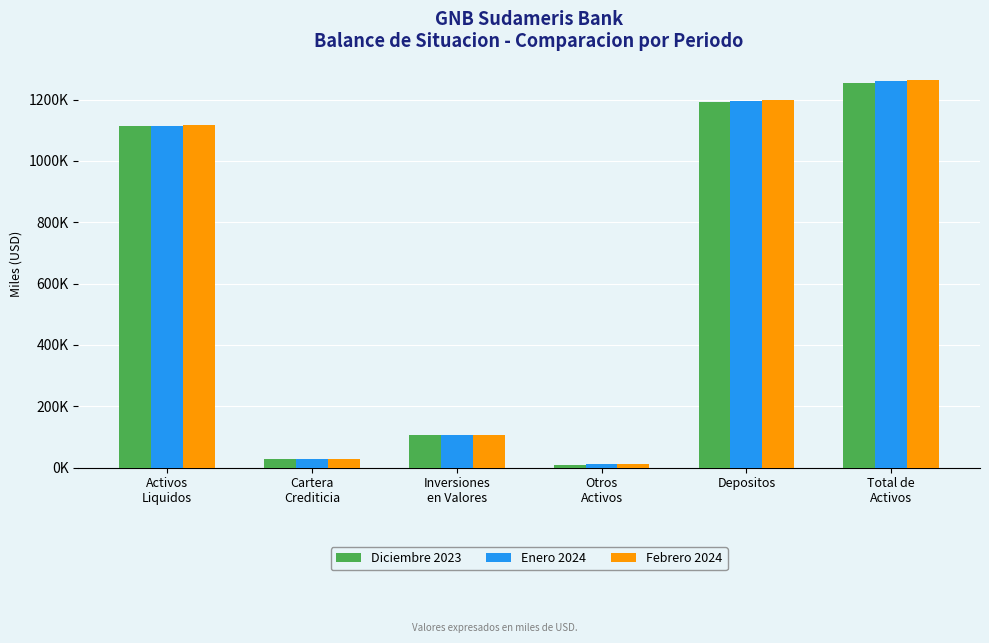

What is the label of the 2nd bar from the left?

Cartera
Crediticia